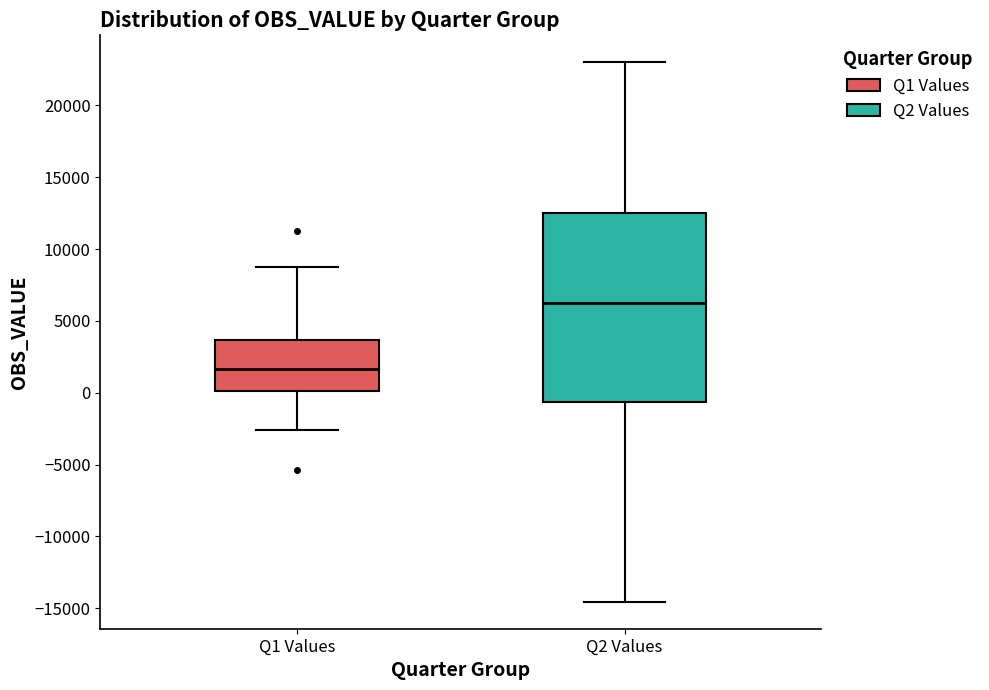

Which box is the tallest, from its lower edge to its upper edge?

Q2 Values